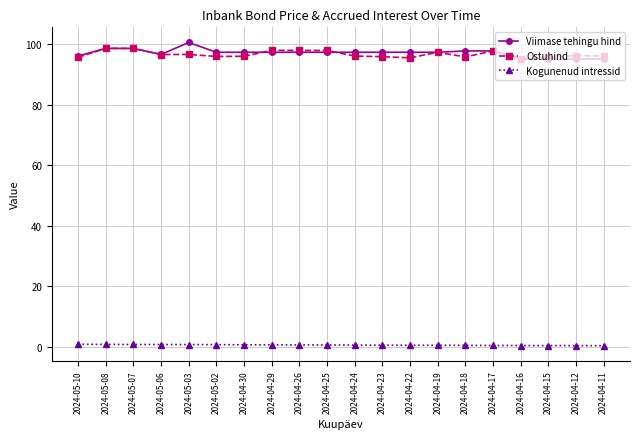

Is the value of Ostuhind at 2024-05-03 greater than the value of Kogunenud intressid at 2024-04-15?

Yes